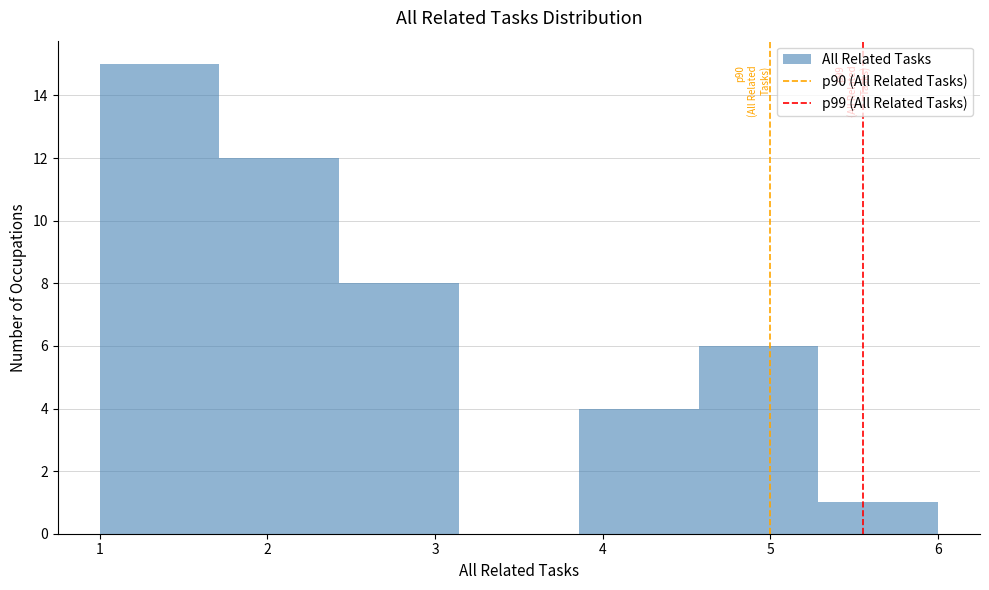

Which range on the x-axis has the tallest bar?

1.0 to 1.7